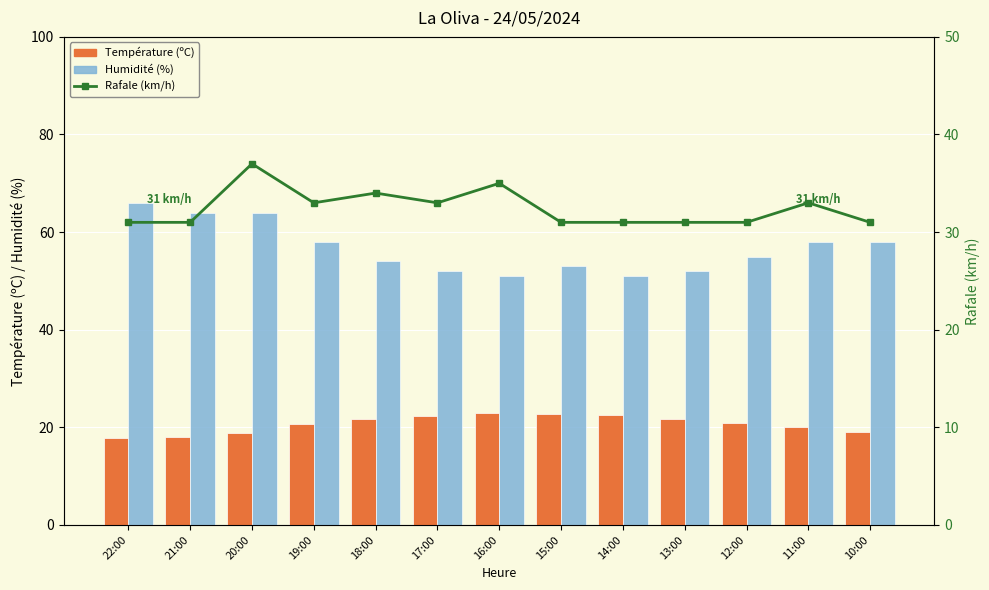

What position from the left is 16:00?

7